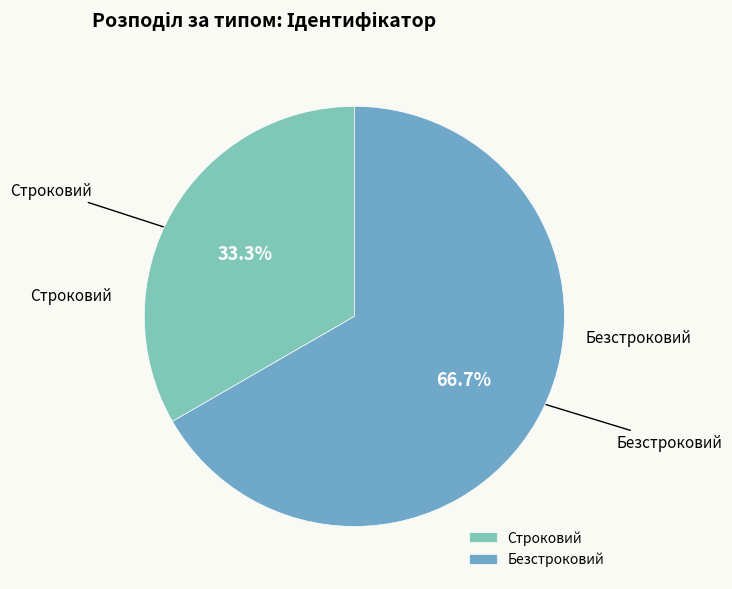

Does Строковий represent more than half of the total?

No